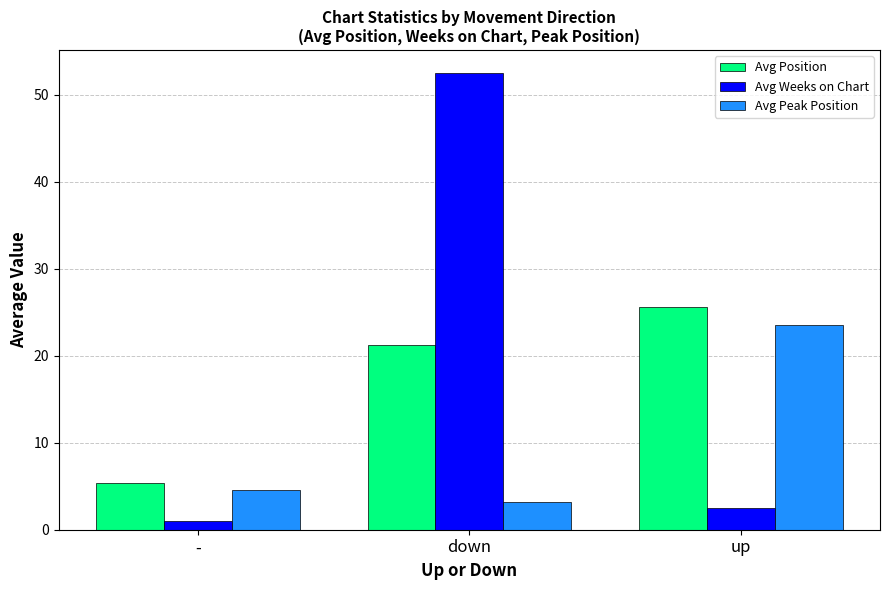

What is the label of the 2nd bar from the right?

down